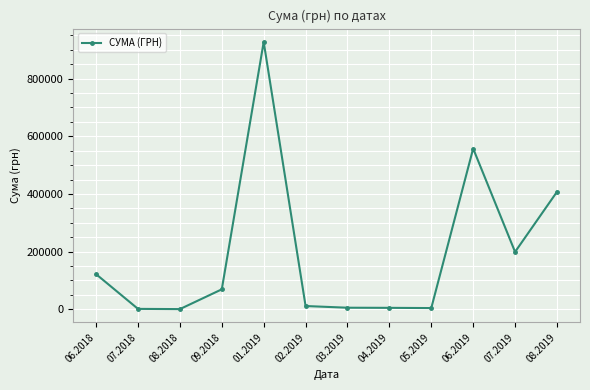

The value at 01.2019 is 927060.7. True or false?

True